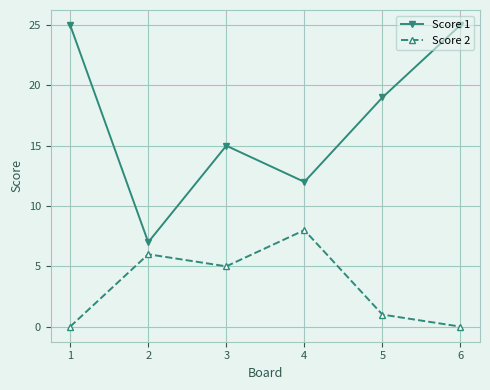

At which label does Score 2 first exceed 5?

2